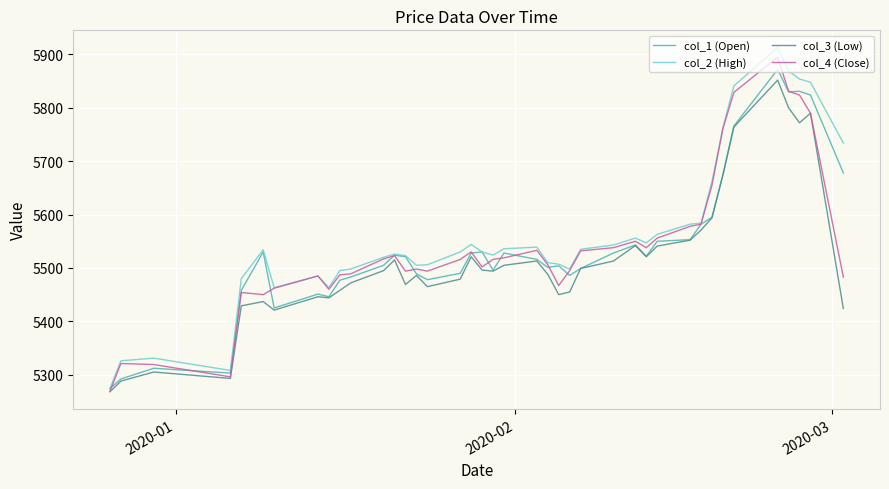

How many lines are shown in the chart?

4